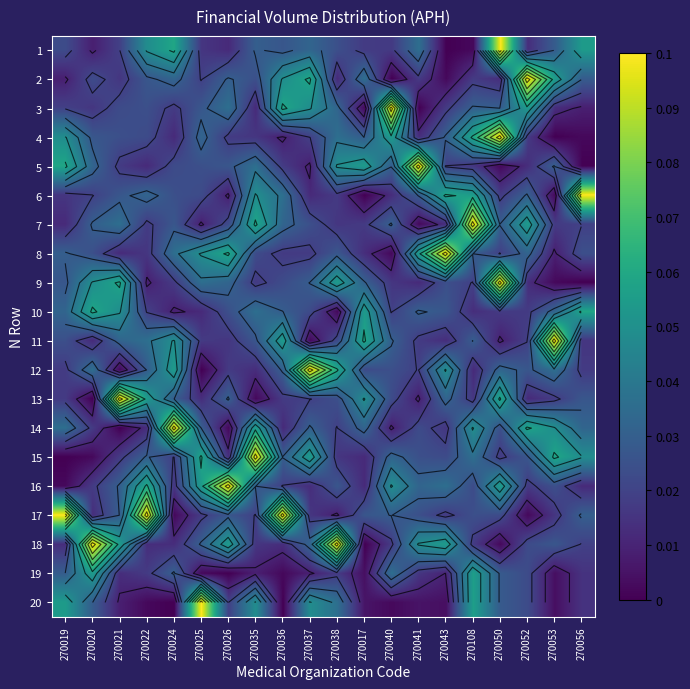

At 270040, list the series in order from largest to smallest.

3, 4, 16, 19, 15, 7, 11, 5, 17, 12, 13, 10, 18, 1, 9, 6, 14, 20, 8, 2